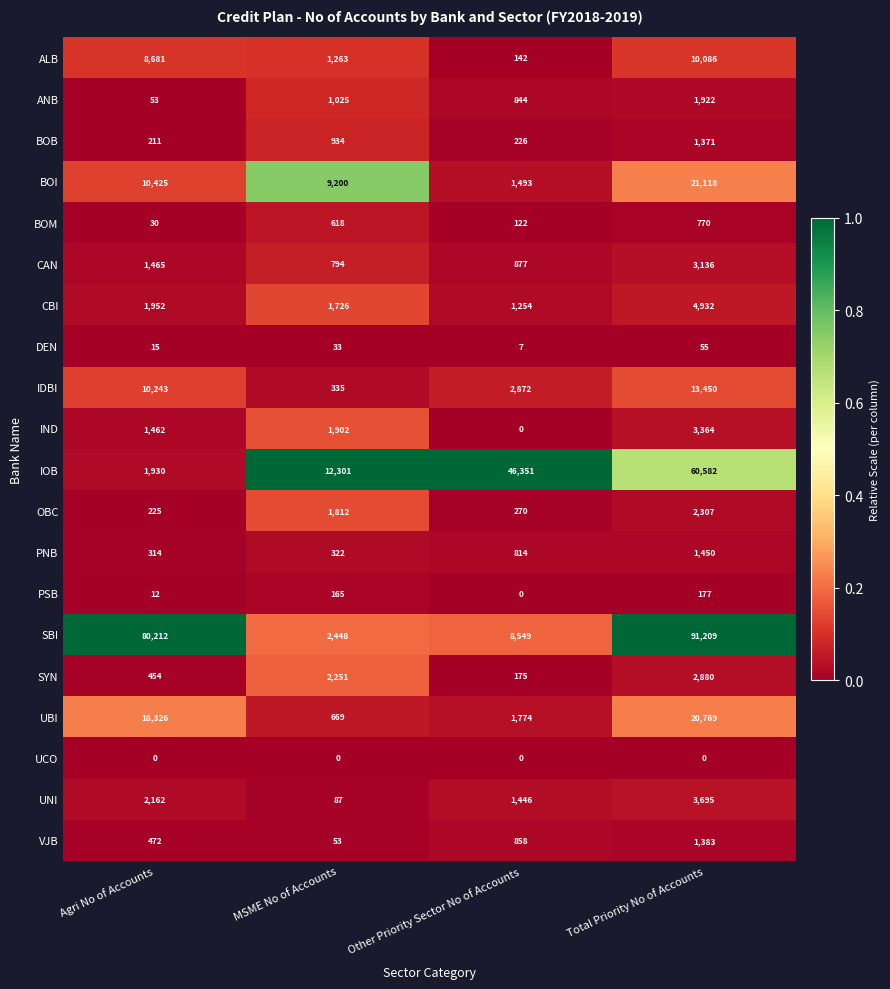

At how many categories does at least one series exceed 0?

4